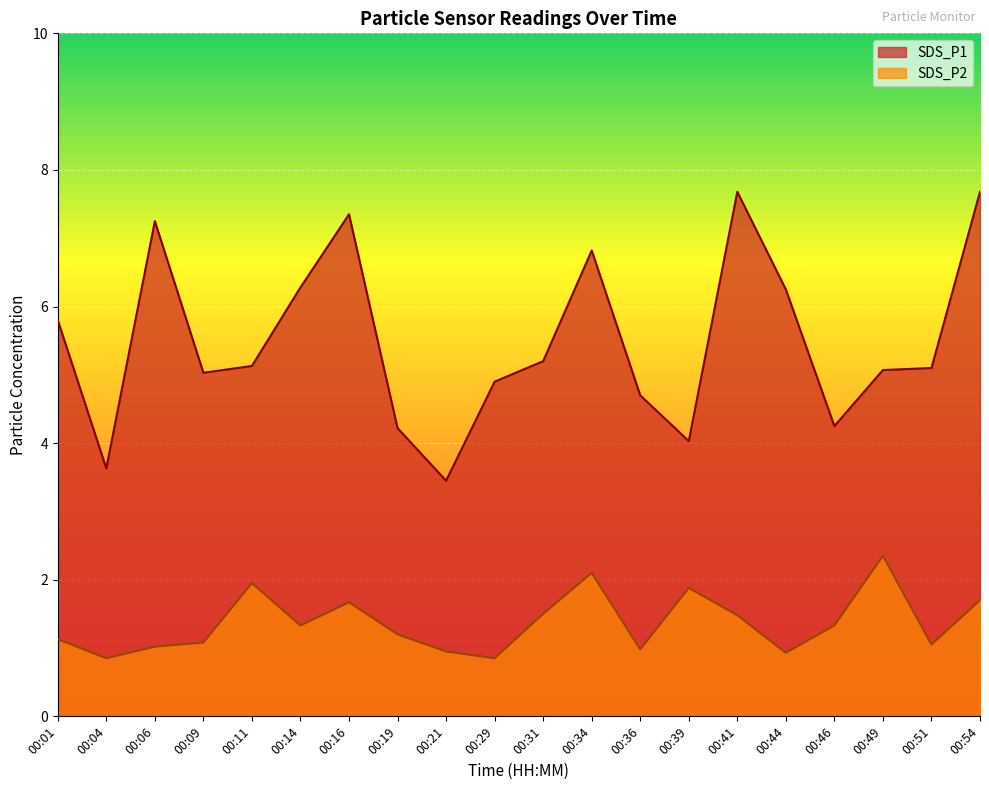

How many values in the SDS_P2 series exceed 1?

15